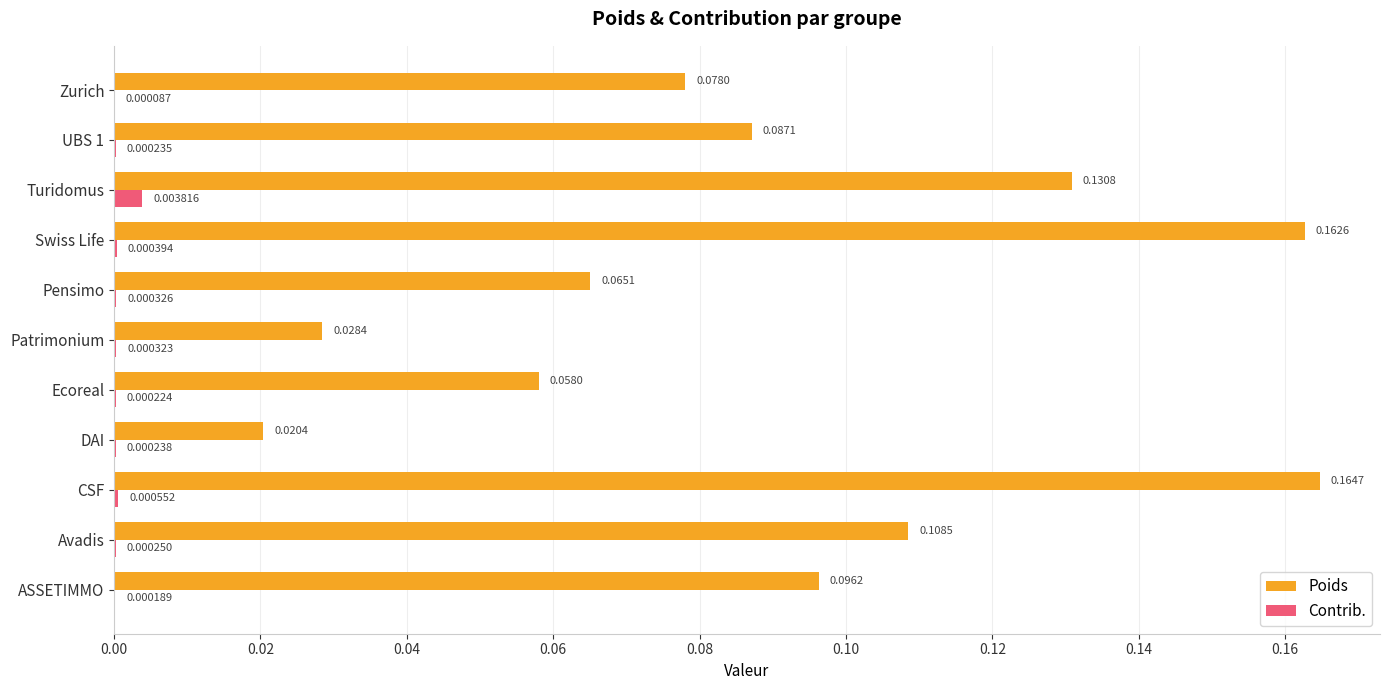

What are all the series names shown in the legend?

Poids, Contrib.